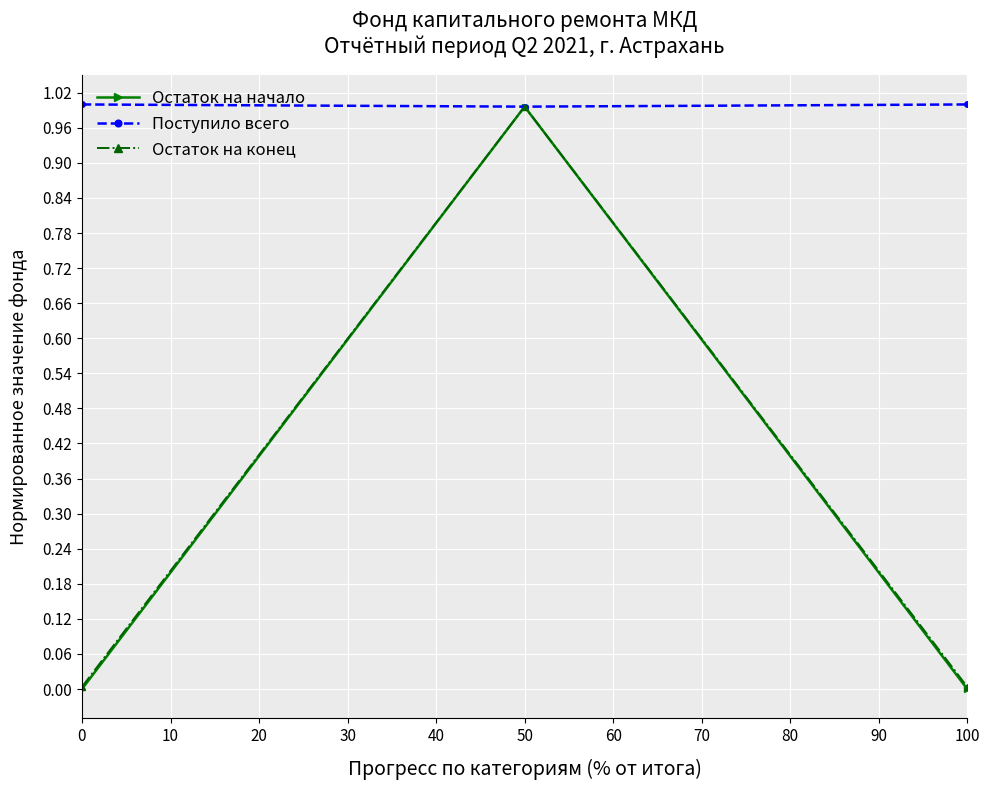

Between 0 and 50, which series saw the biggest shift?

Остаток на начало